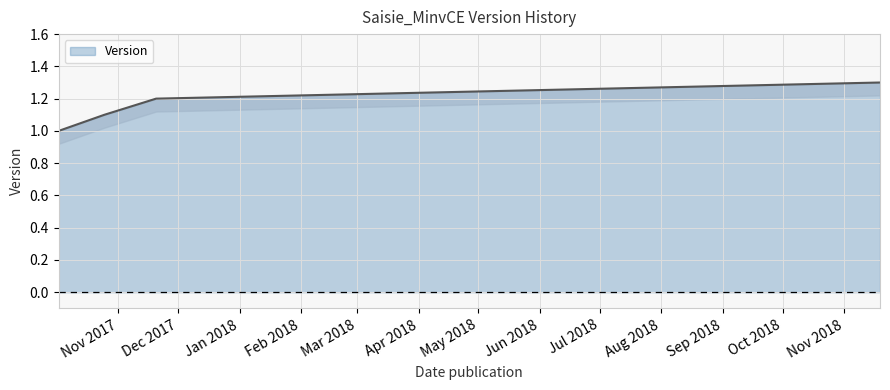

What is the smallest value displayed?

1.0